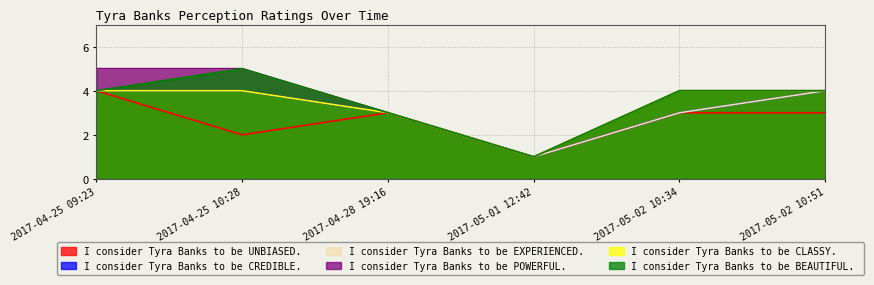

What is the sum of the I consider Tyra Banks to be BEAUTIFUL.  values at 2017-04-25 09:23 and 2017-05-02 10:51?

8